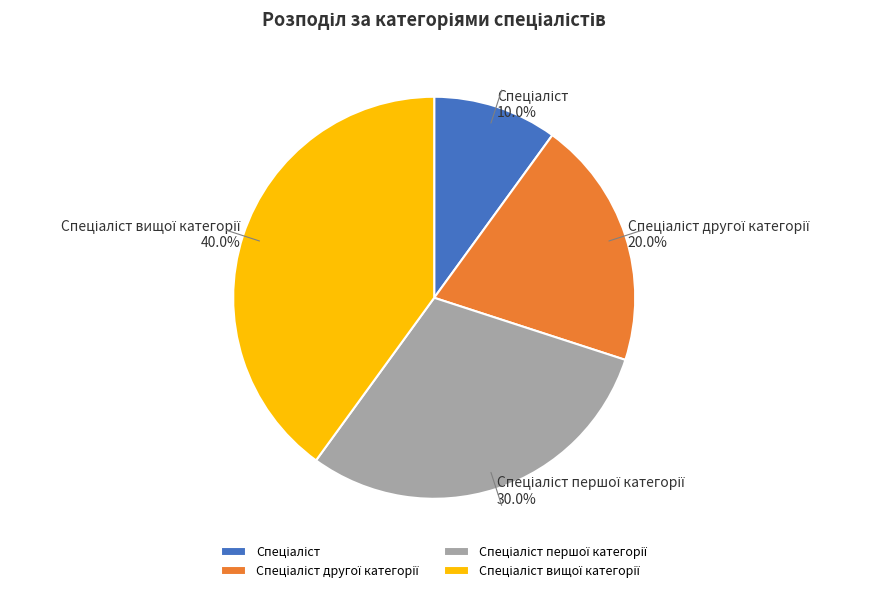

Is there any slice that represents more than half of the pie?

No